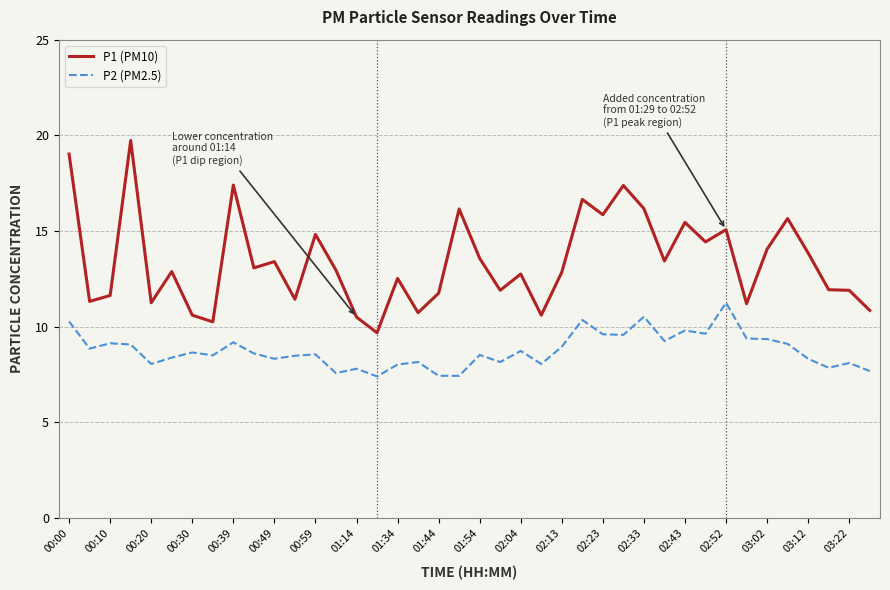

How many lines are shown in the chart?

2